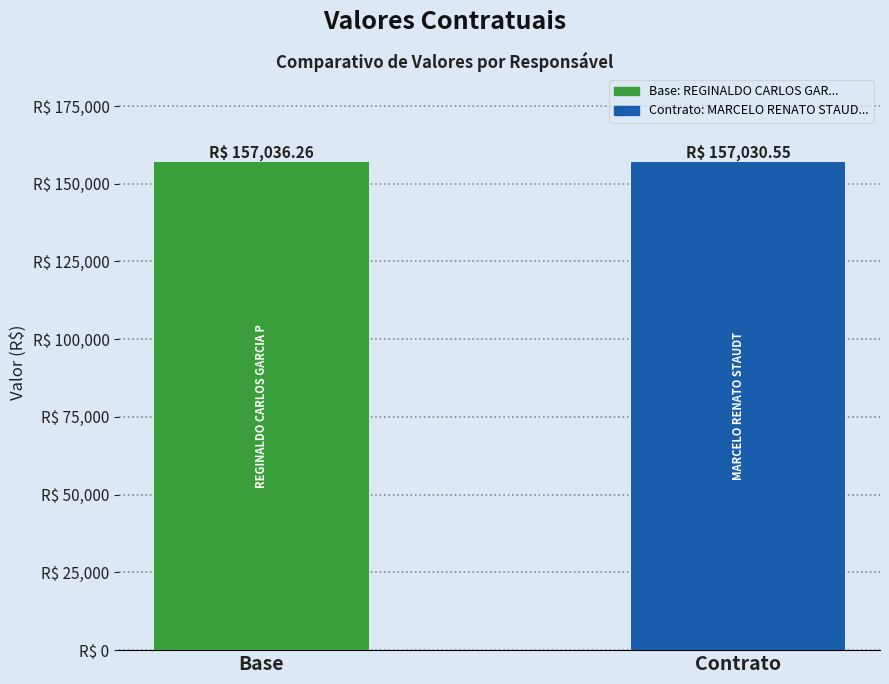

Does the chart contain any negative values?

No